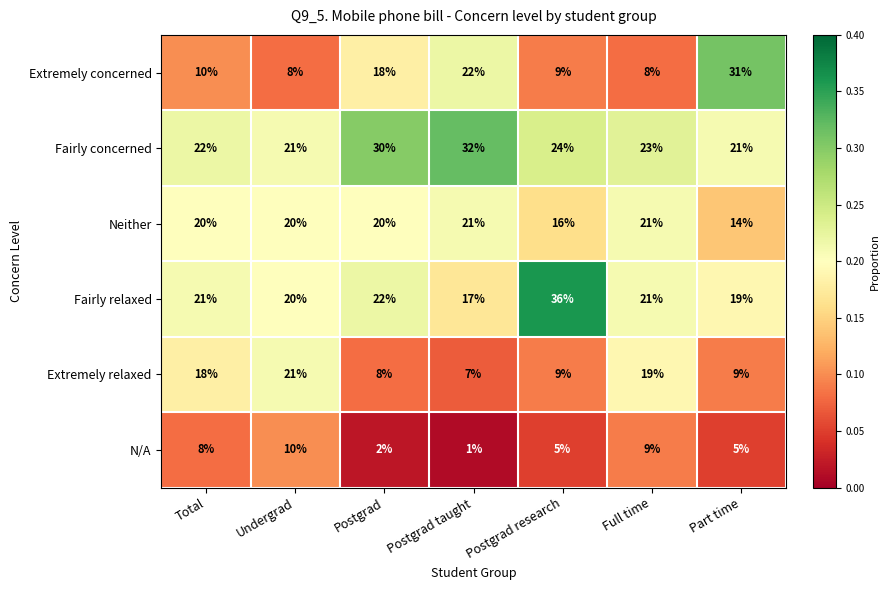

At which label is Neither closest to 17?

Postgrad research